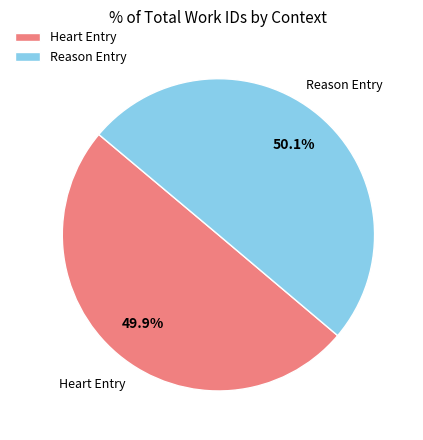

Does any single category account for the majority?

Yes